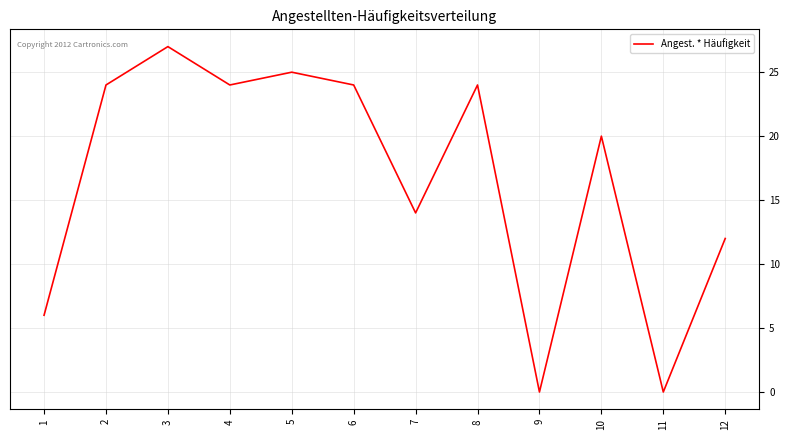

What is the change in value from 3 to 7?

-13